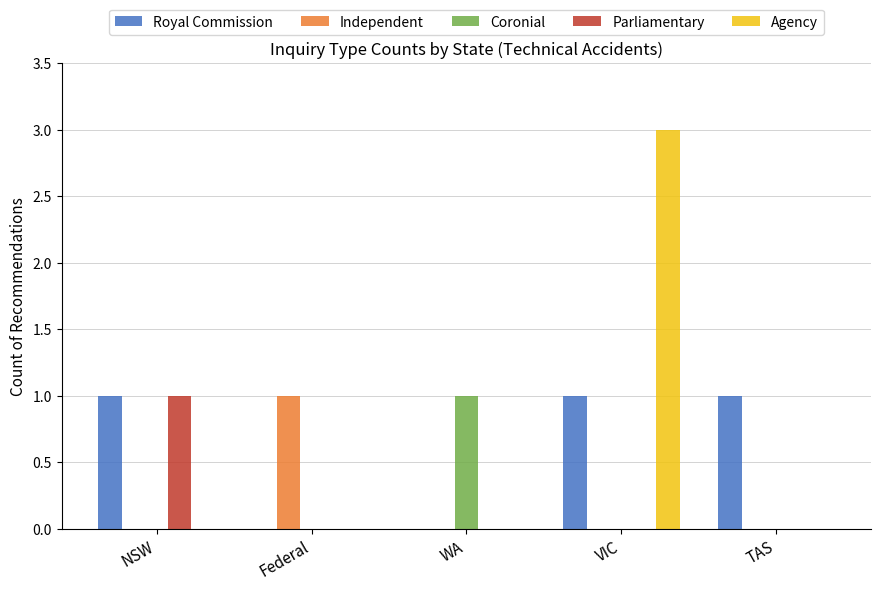

Which label corresponds to the largest value in the chart?

VIC